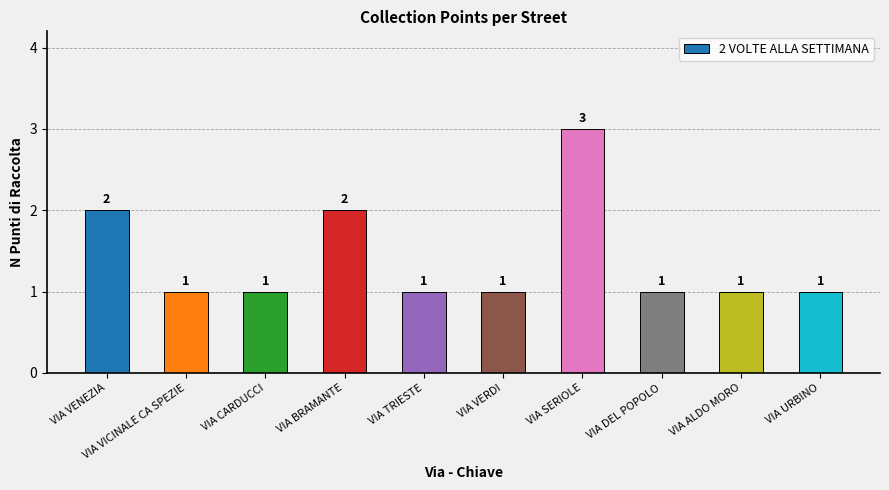

Approximately how many times larger is the value at VIA BRAMANTE compared to VIA DEL POPOLO?

2.0